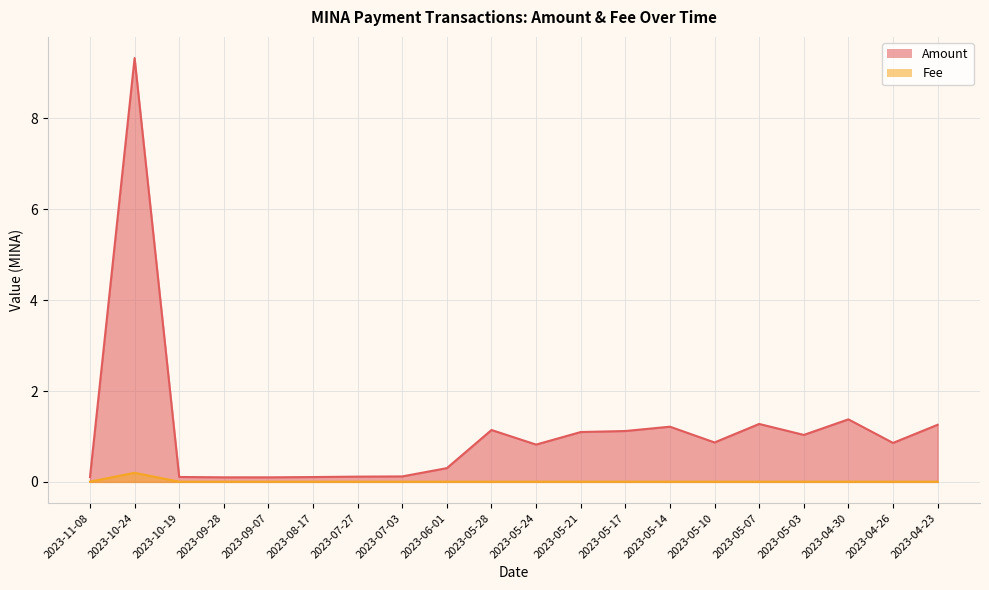

What is the maximum value shown in the chart?

9.3